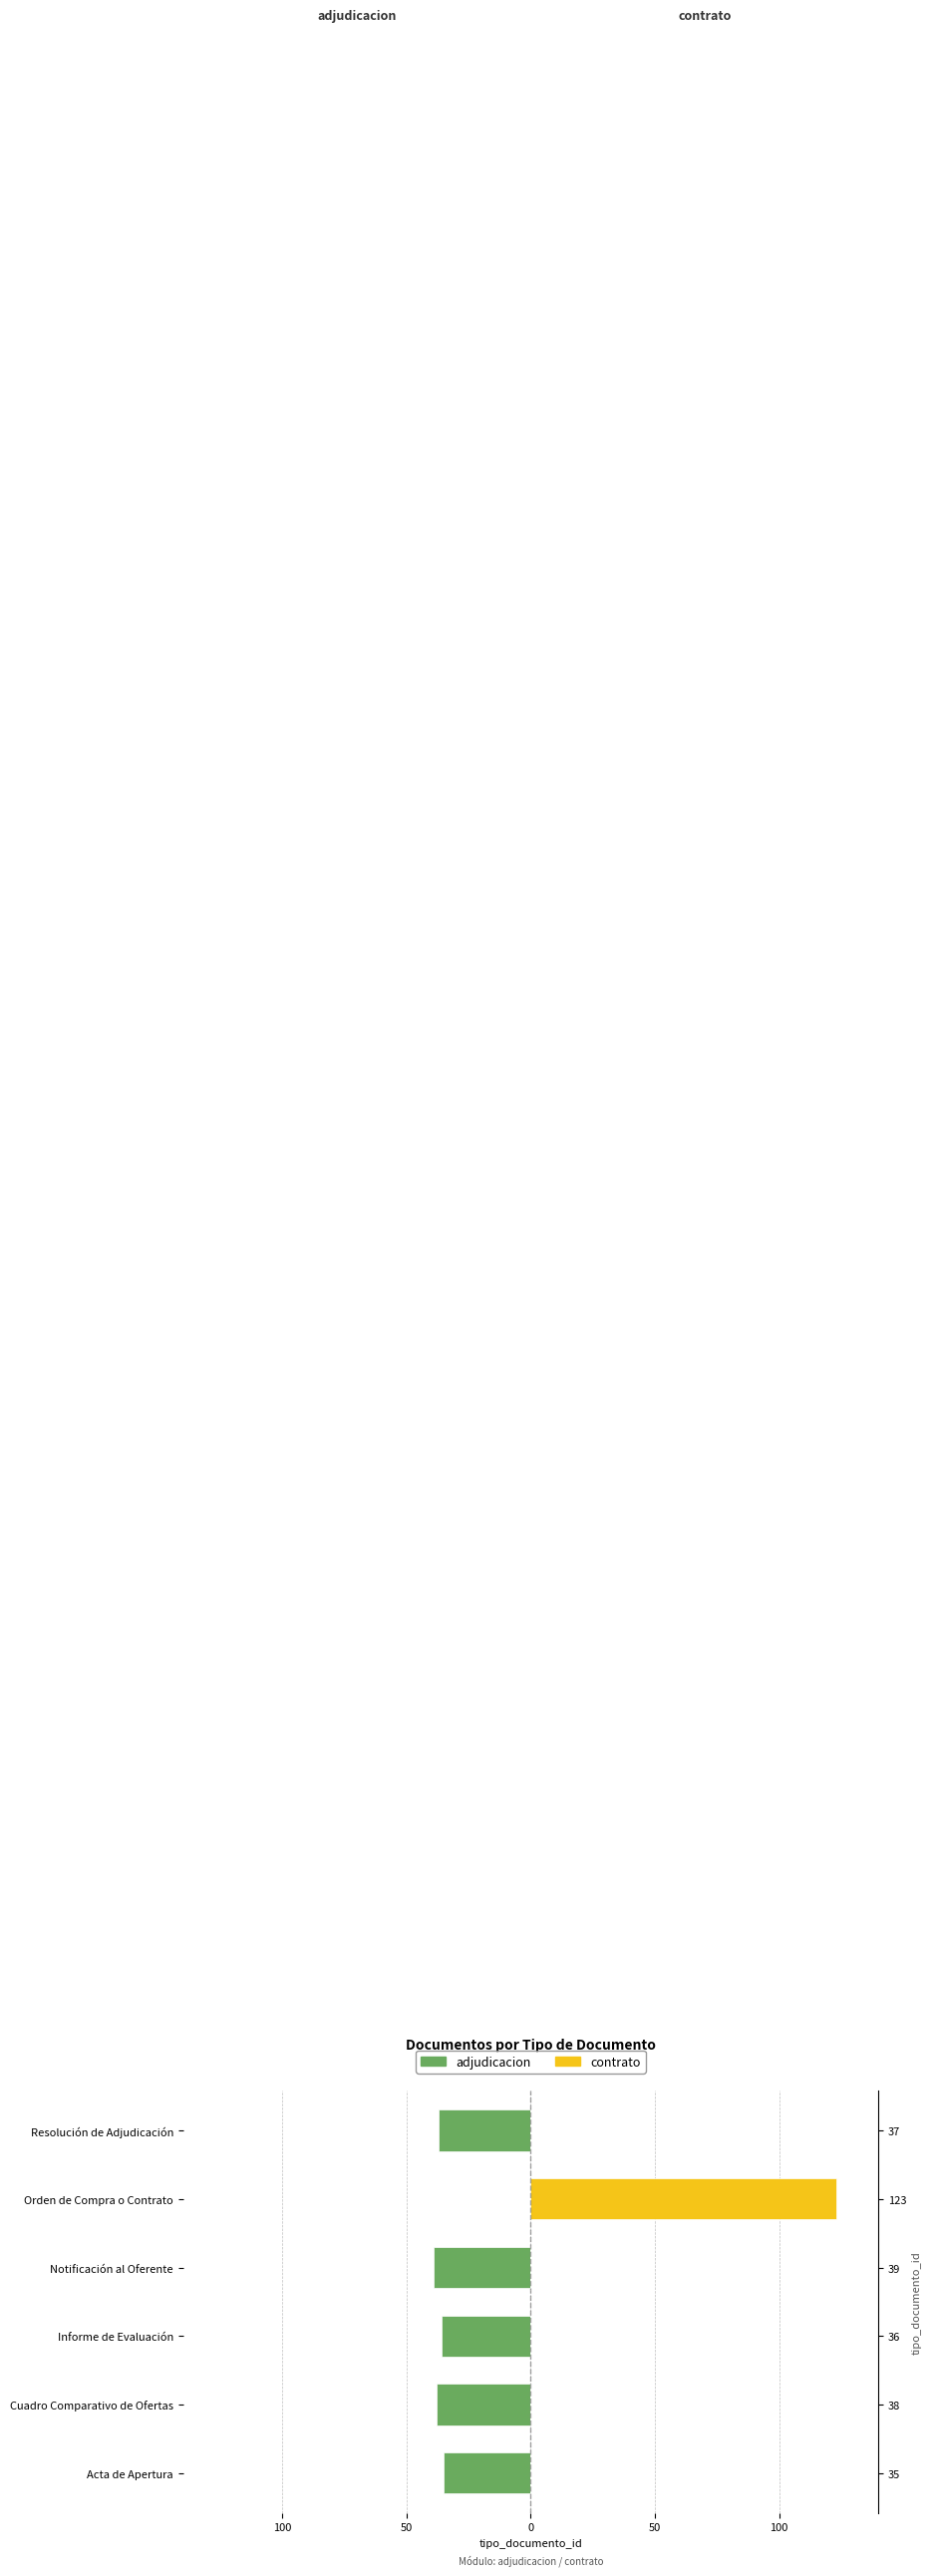

What is the lowest value of the adjudicacion series?

-39